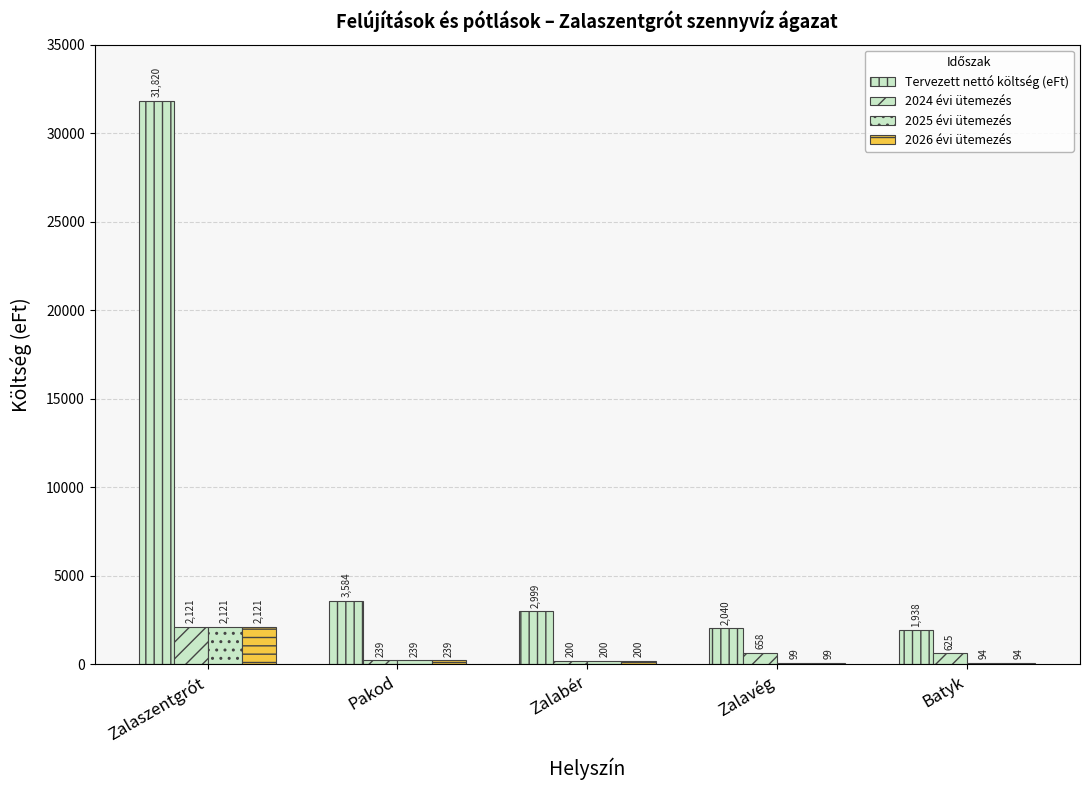

Reading right to left, what are all the values shown in this chart?

Tervezett nettó költség (eFt): Batyk=1937.5	Zalavég=2039.8	Zalabér=2999.2	Pakod=3584.2	Zalaszentgrót=31819.5
2024 évi ütemezés: Batyk=625.0	Zalavég=658.0	Zalabér=199.9	Pakod=238.9	Zalaszentgrót=2121.3
2025 évi ütemezés: Batyk=93.8	Zalavég=98.7	Zalabér=199.9	Pakod=238.9	Zalaszentgrót=2121.3
2026 évi ütemezés: Batyk=93.8	Zalavég=98.7	Zalabér=199.9	Pakod=238.9	Zalaszentgrót=2121.3